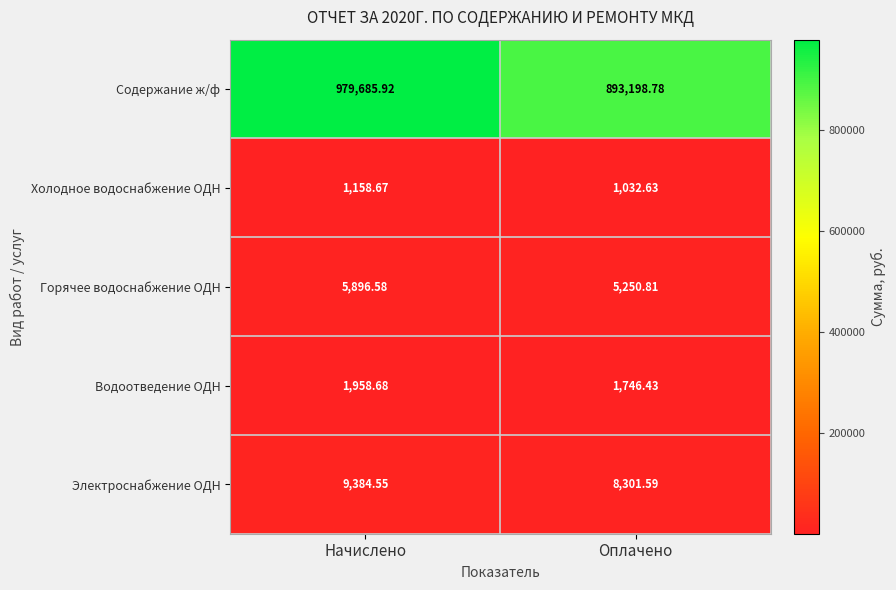

At which label does Горячее водоснабжение ОДН first exceed 5896?

Начислено